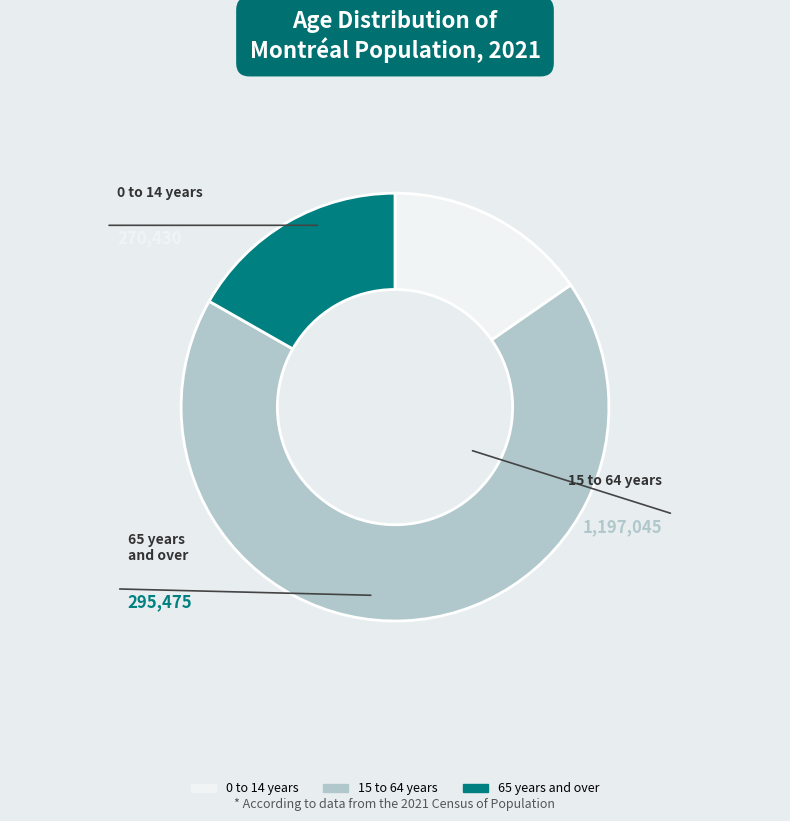

What is the largest slice in the pie chart?

15 to 64 years